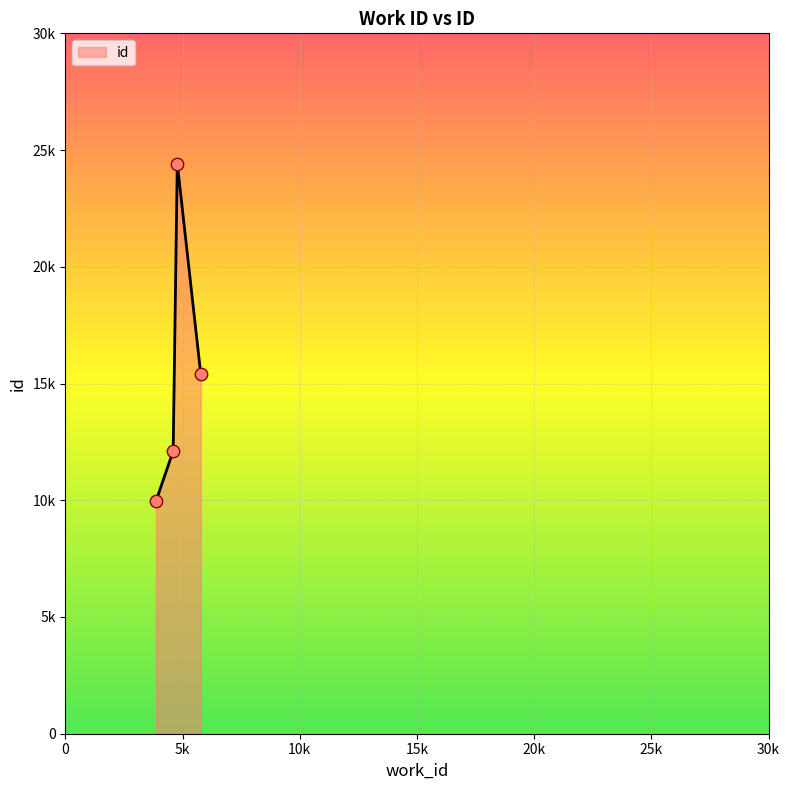

Is this an area chart (filled region under the line)?

Yes